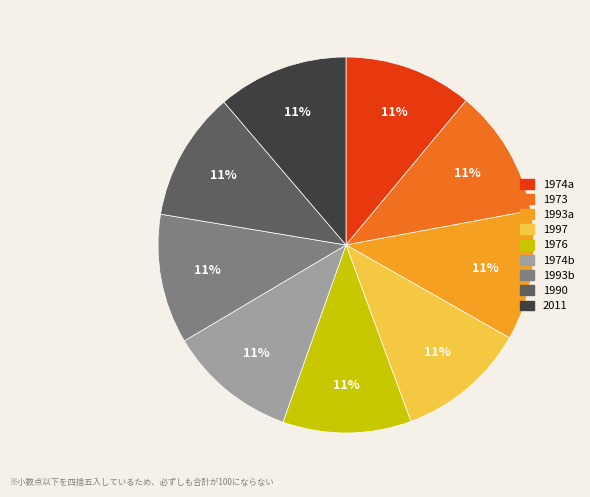

To the nearest percent, what portion does 1997 represent?

11%